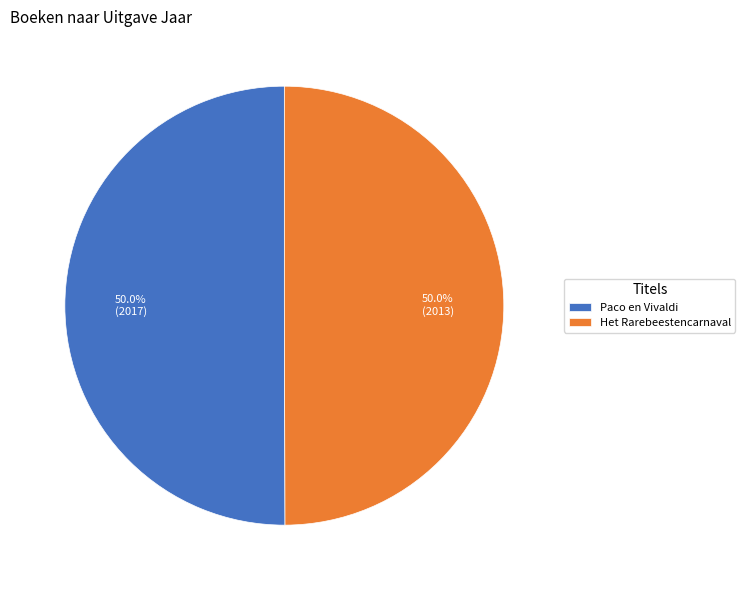

To the nearest percent, what portion does Het Rarebeestencarnaval represent?

50%